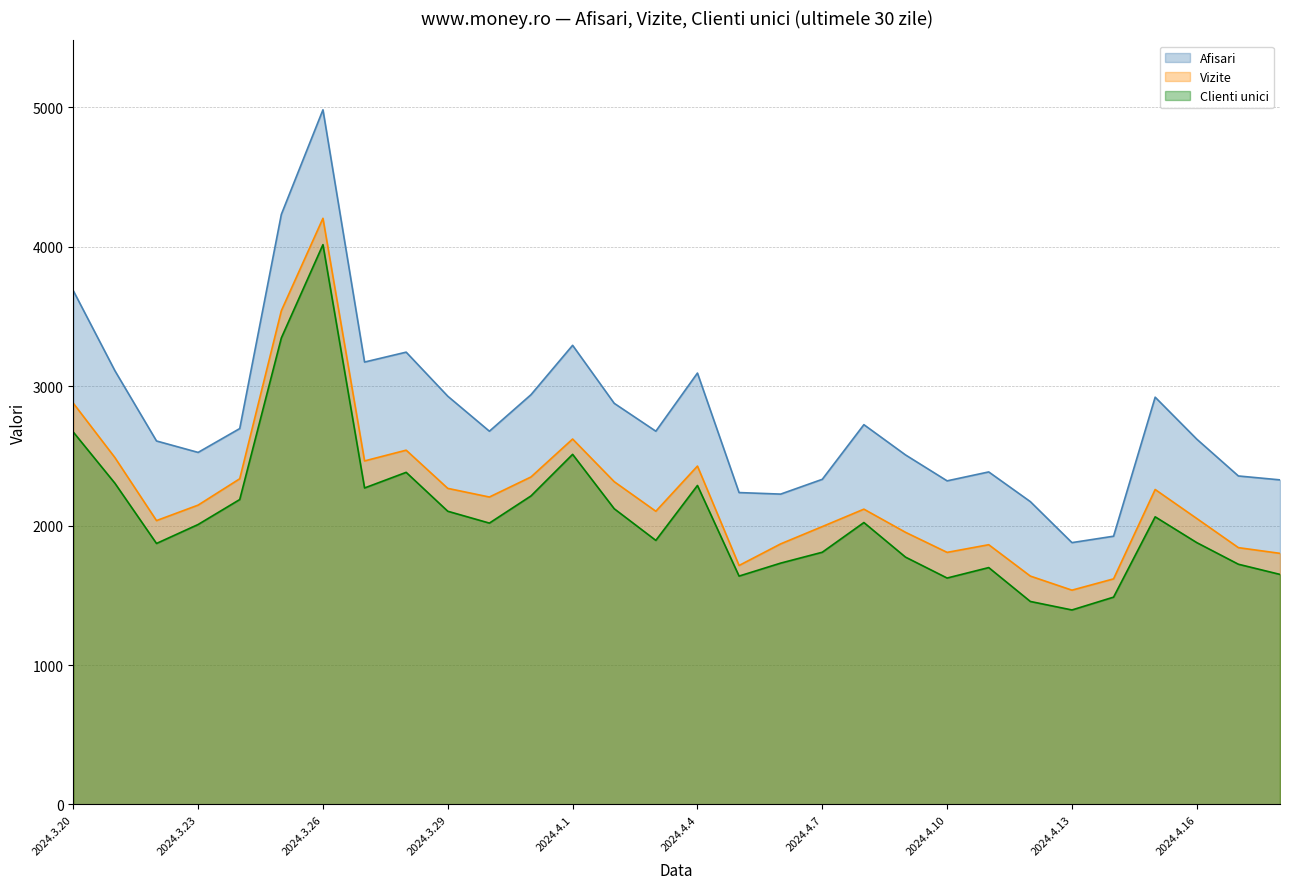

True or false: Afisari and Clienti unici intersect in this chart.

False